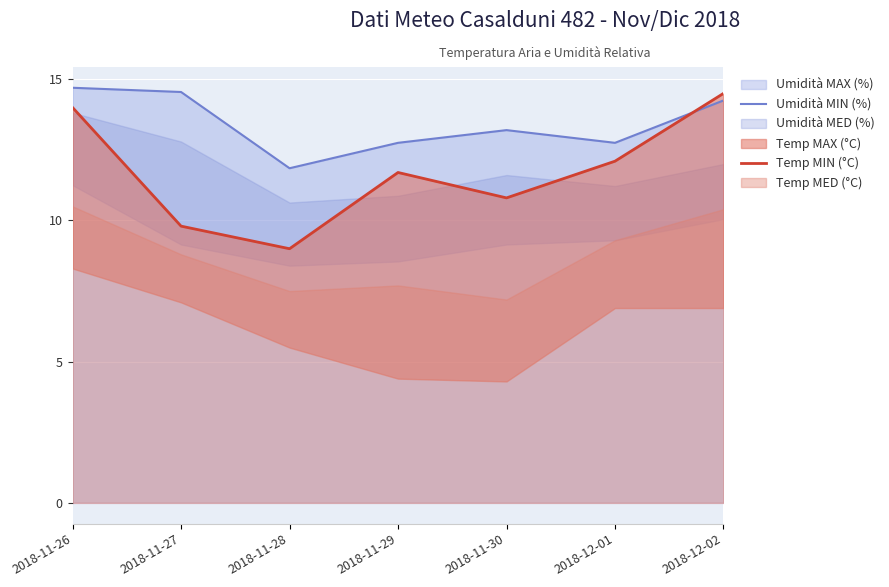

At how many categories does at least one series exceed 12?

6